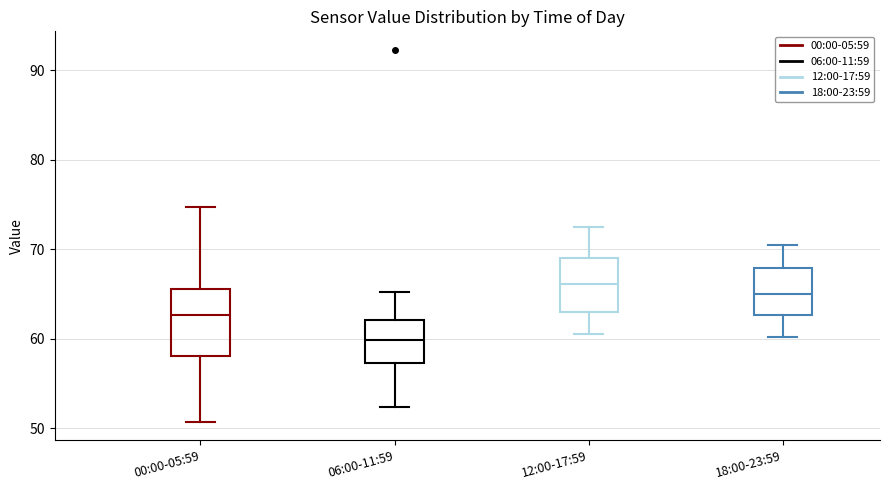

Reading left to right, transcribe this box plot: for each box, give where its median line is, the range the box spans, and where its two whiskers end, as read against the y-axis. The values are not printed on the chart, so give them approximately, as read against the axis.

00:00-05:59: median 63, box 58 to 66, whiskers 51 to 75
06:00-11:59: median 60, box 57 to 62, whiskers 52 to 65
12:00-17:59: median 66, box 63 to 69, whiskers 61 to 73
18:00-23:59: median 65, box 63 to 68, whiskers 60 to 71